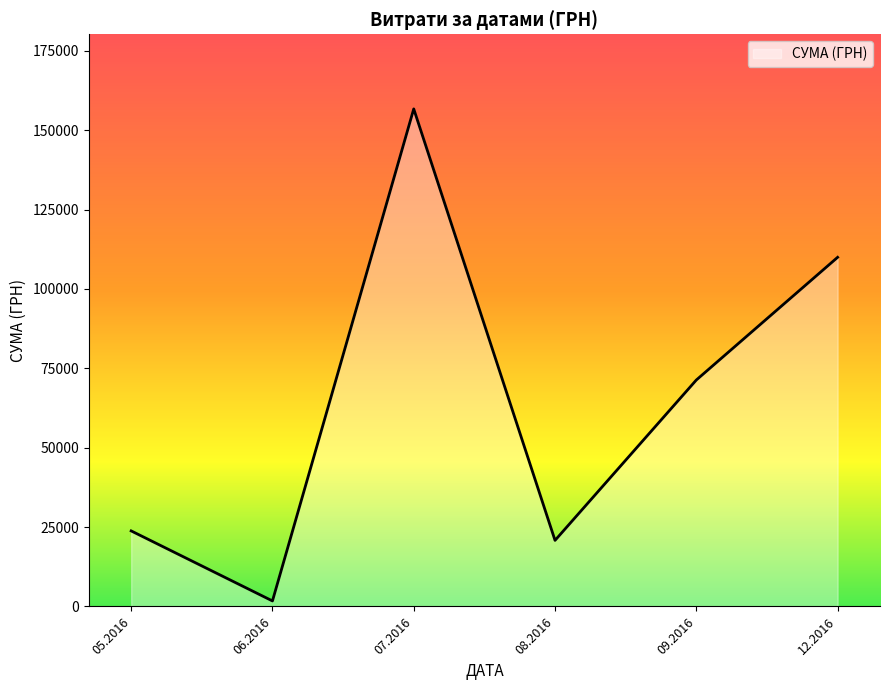

What is the greatest value displayed?

156699.6